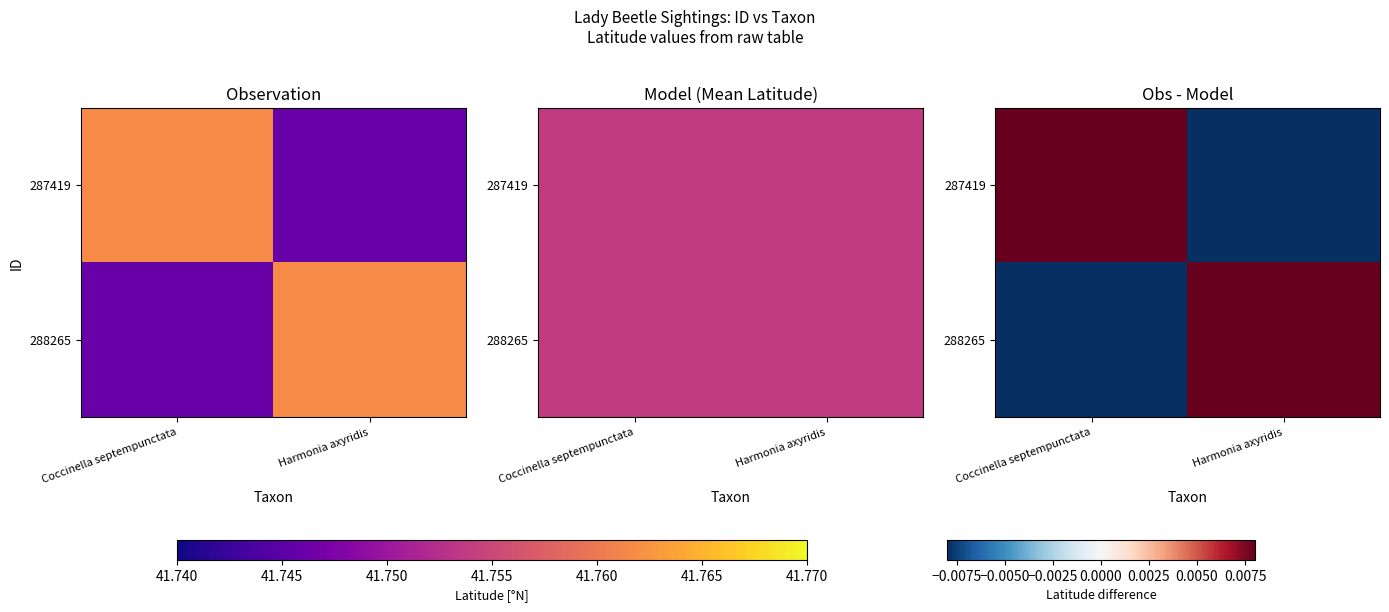

Is it true that 287419 equals -0.0 at Harmonia axyridis?

False